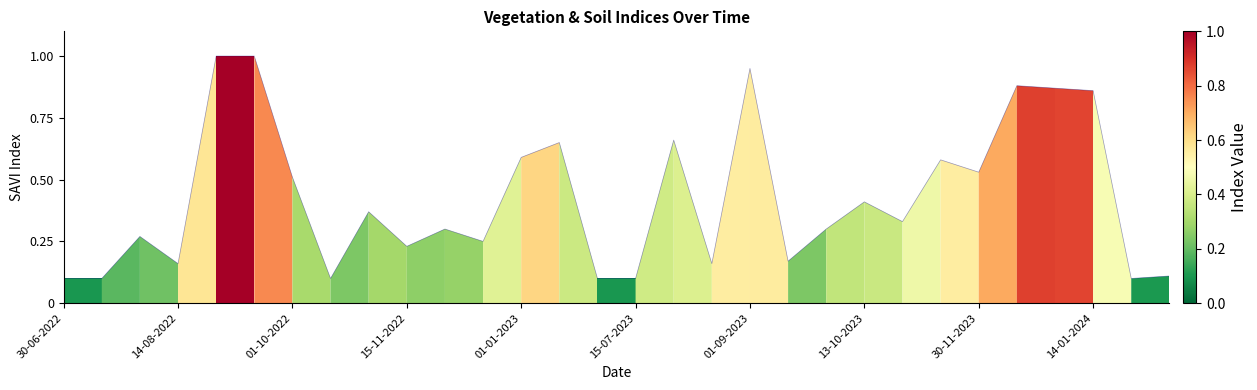

What is the greatest value displayed?

1.0